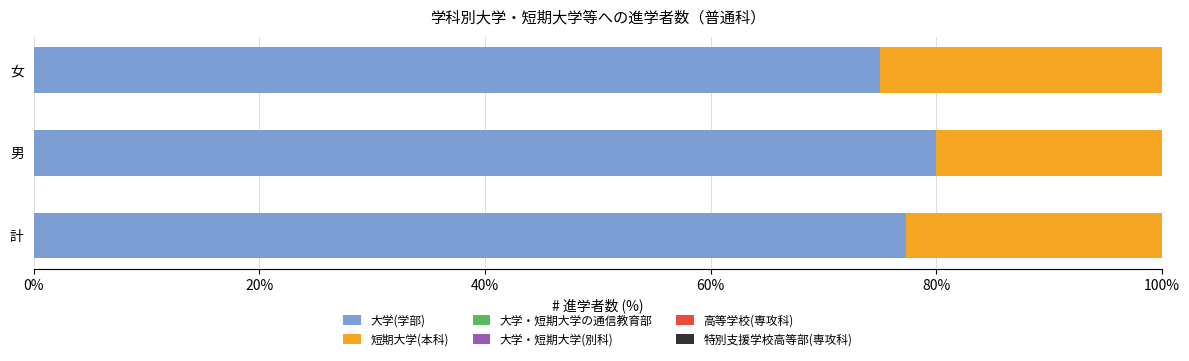

What is the difference between the 大学(学部) values at 女 and 男?

5.0